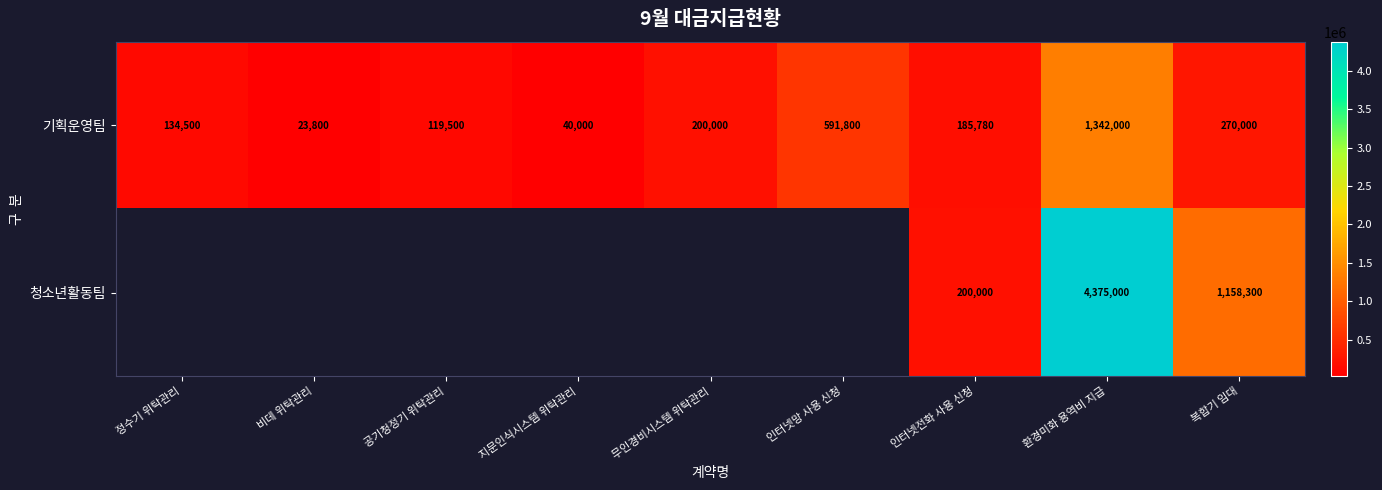

At 복합기 임대, list the series in order from smallest to largest.

기획운영팀, 청소년활동팀